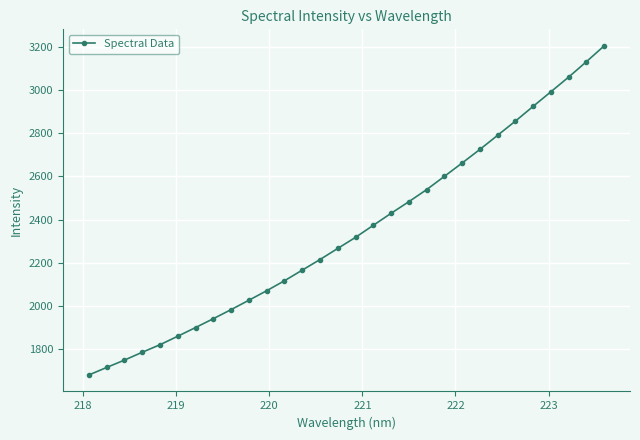

What is the smallest value displayed?

1679.0